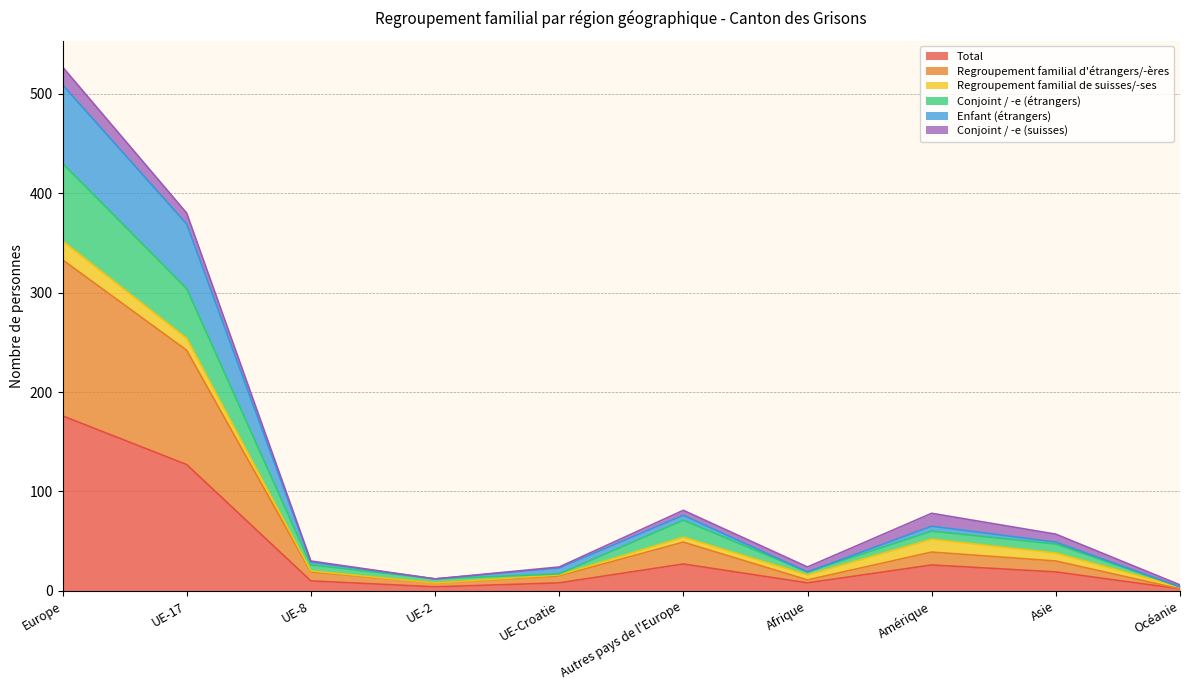

What is the value of the Enfant (étrangers) point at the 9th from the left?

49